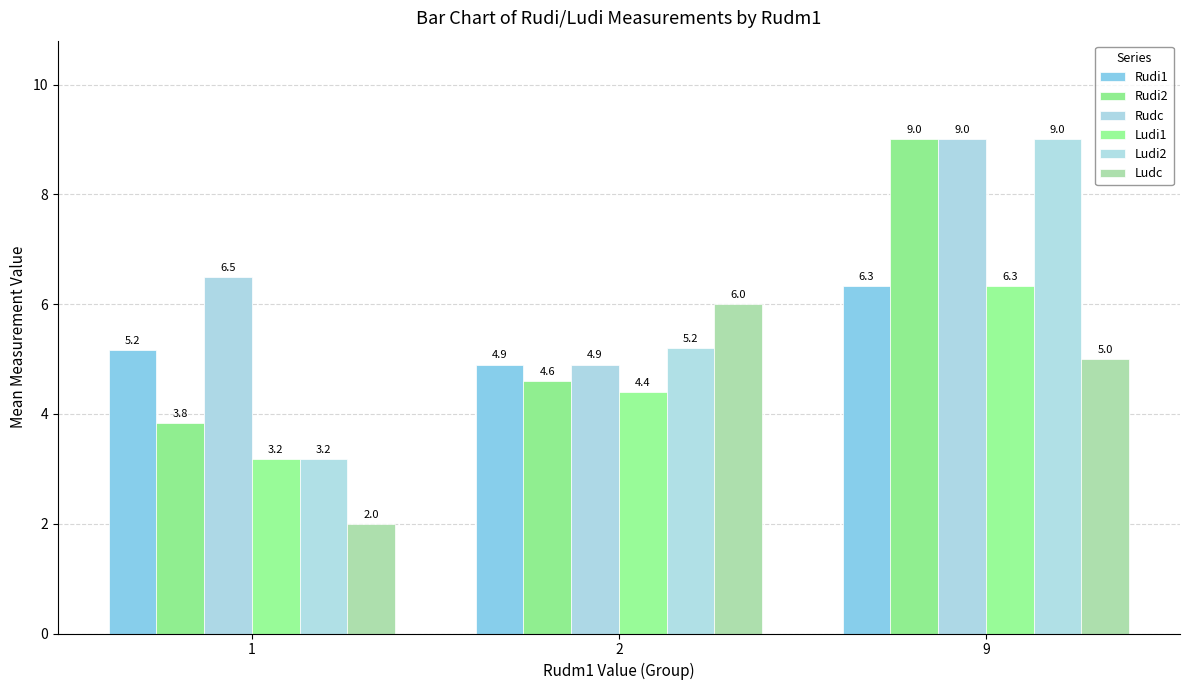

Which series has the largest total across all categories?

Rudc